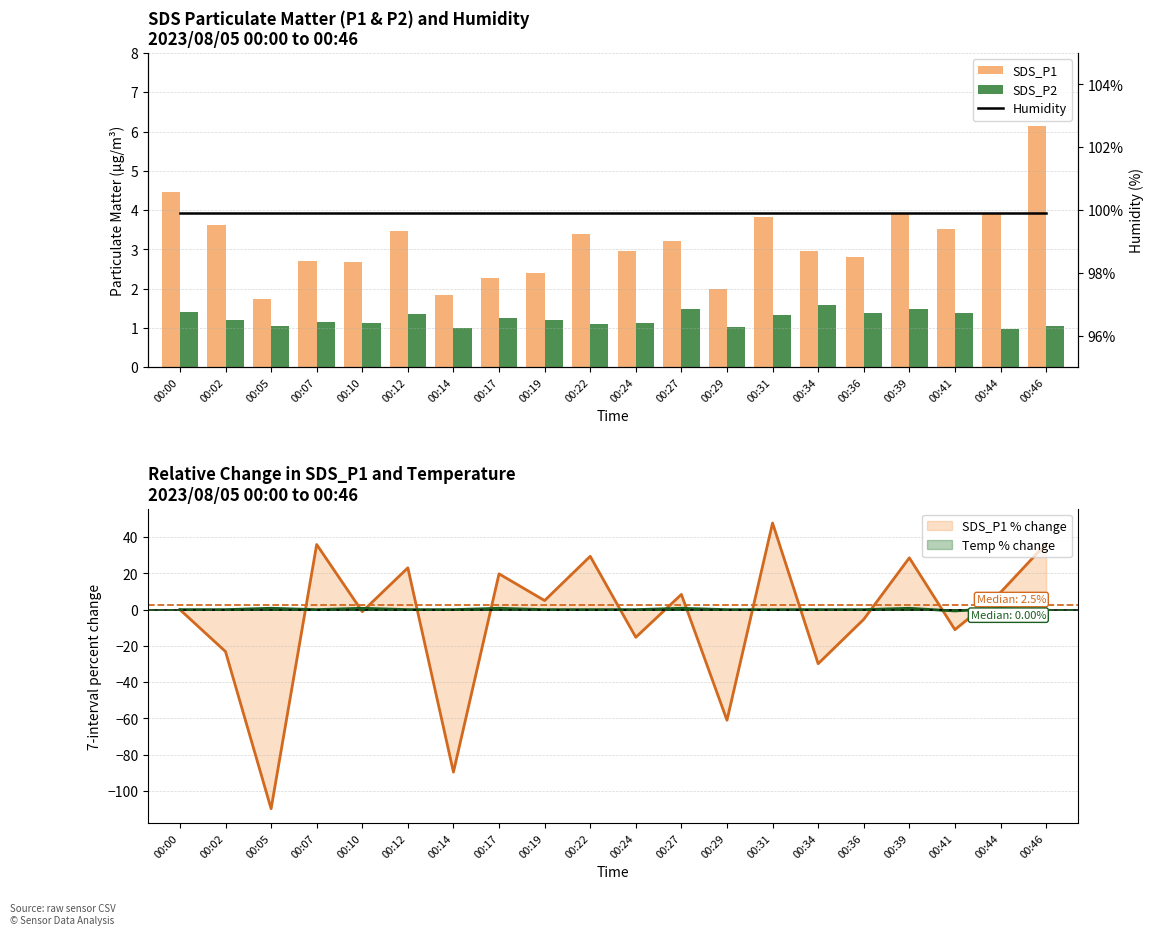

What is the maximum value for SDS_P1?

6.1